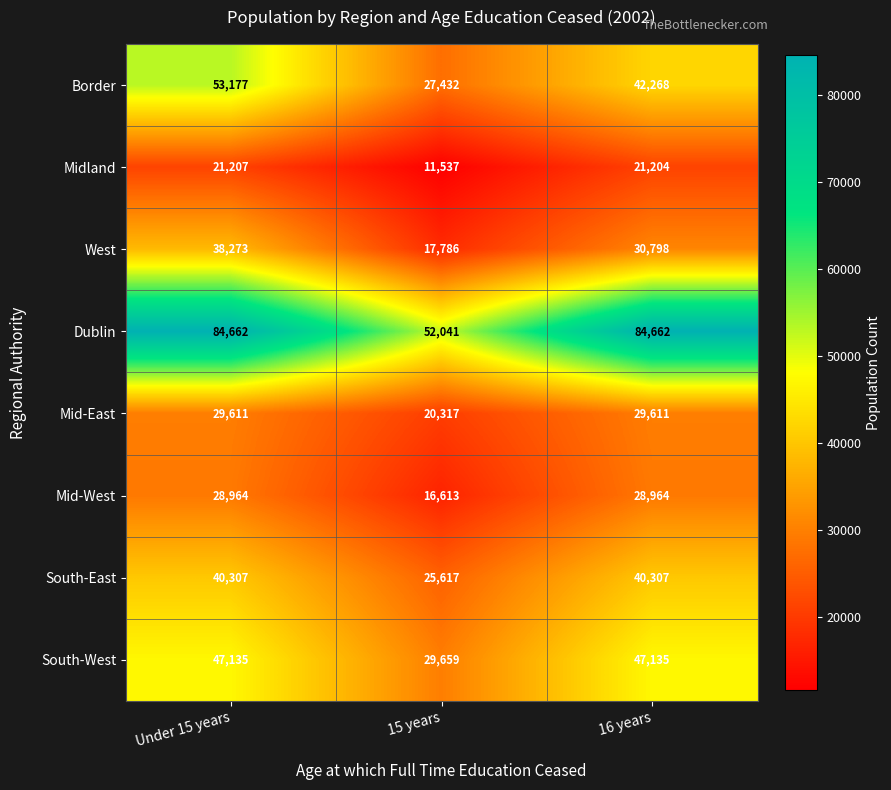

What is the total value across all series at 15 years?

201002